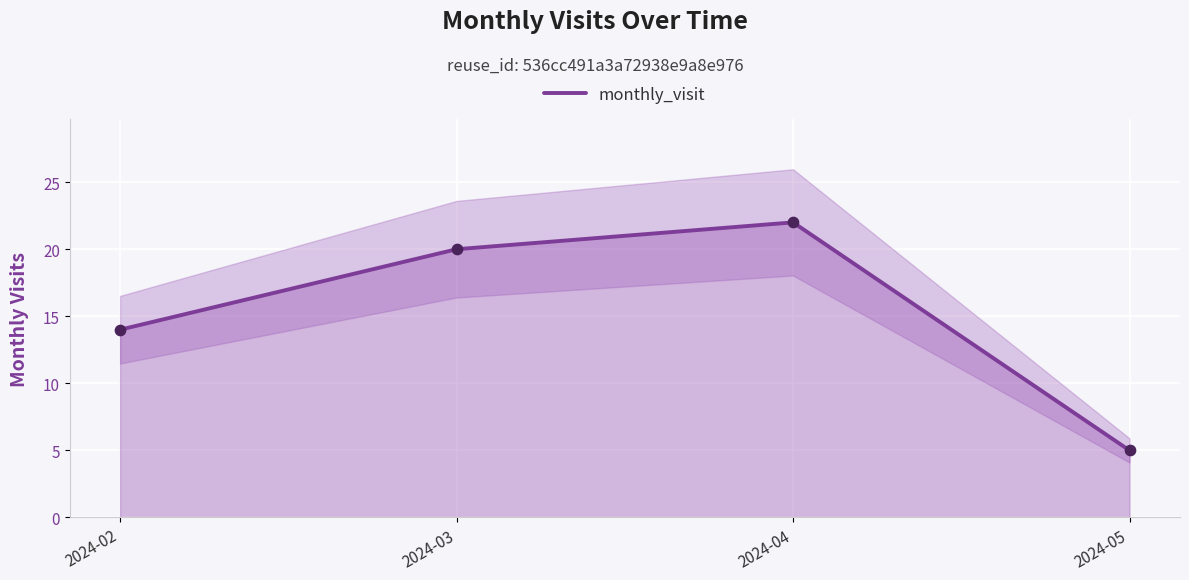

Approximately how many times larger is the value at 2024-02 compared to 2024-03?

0.7